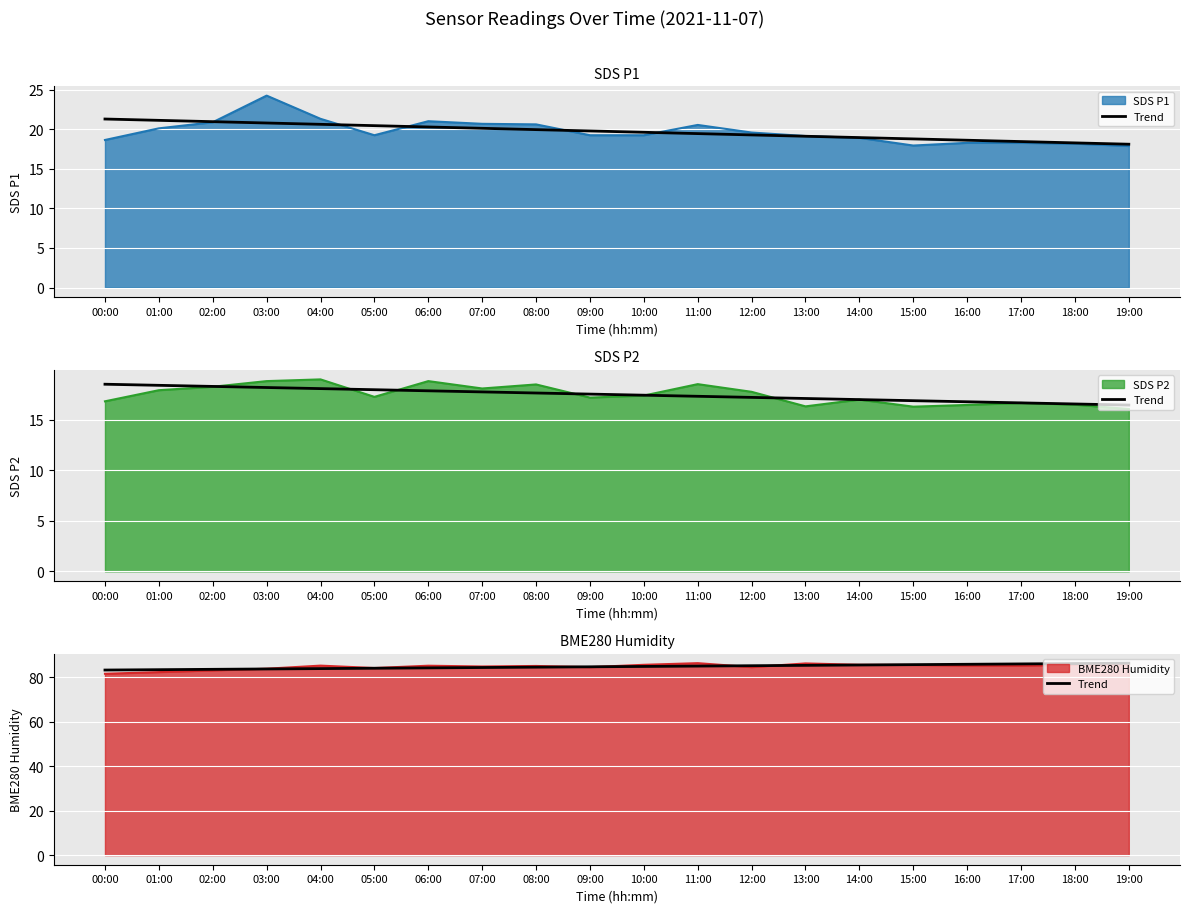

What is the ratio of the value at 16:00 to the value at 18:00?

1.0